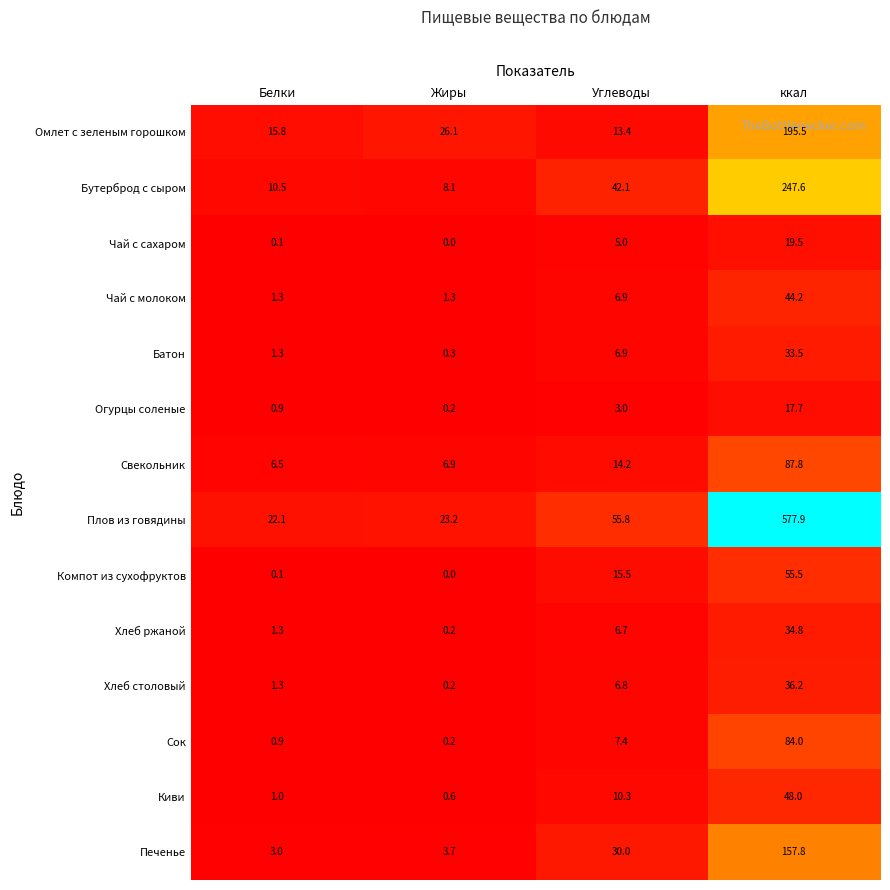

What is the difference between the Батон values at Белки and Жиры?

1.0